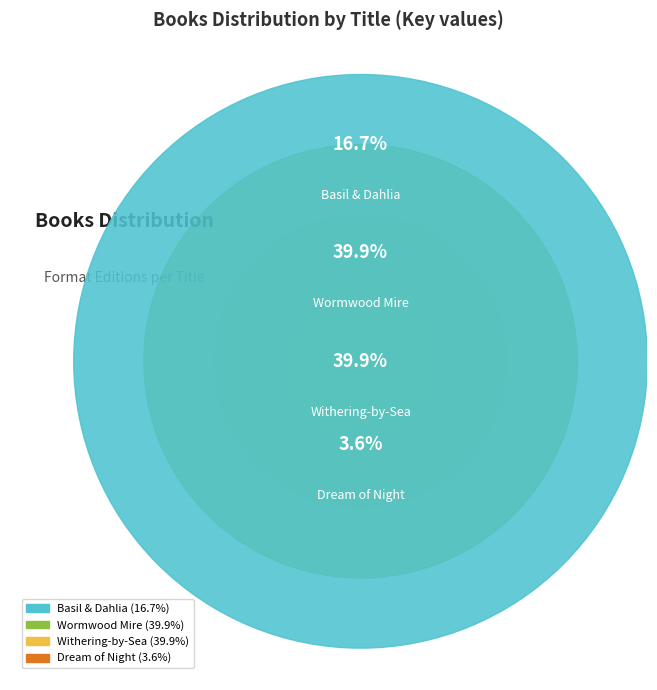

To the nearest percent, what is the average slice percentage?

25%